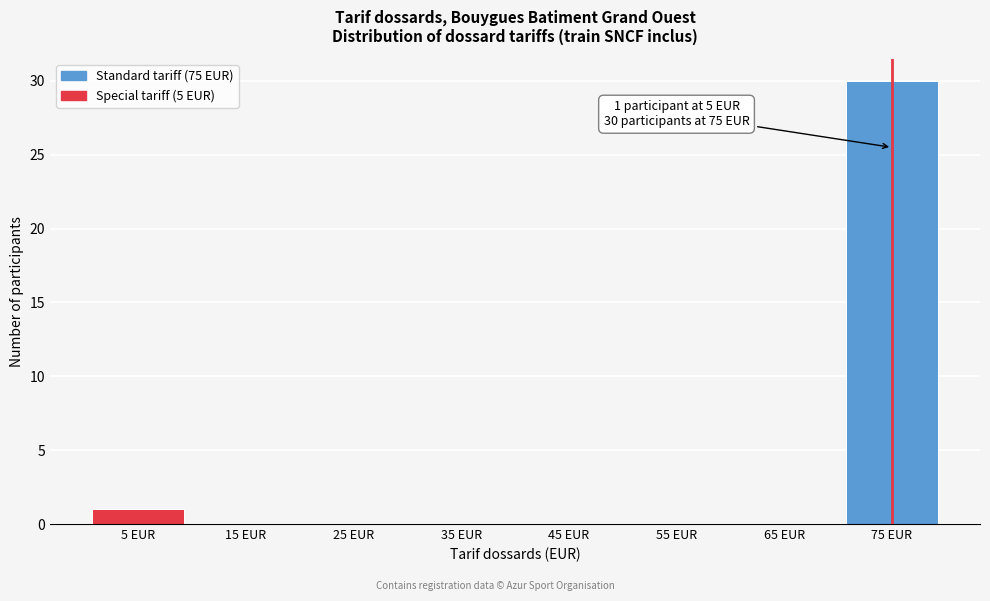

Which range on the x-axis has the tallest bar?

70 to 80